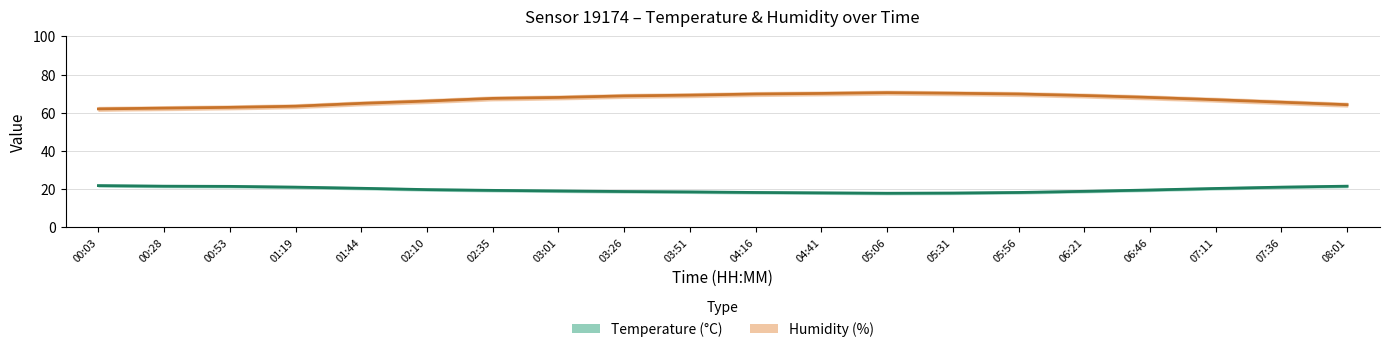

Reading left to right, list all the values displayed in this chart.

humidity: 00:03=62.0	00:28=62.4	00:53=62.8	01:19=63.4	01:44=64.9	02:10=66.1	02:35=67.5	03:01=68.0	03:26=68.8	03:51=69.2	04:16=69.8	04:41=70.1	05:06=70.5	05:31=70.2	05:56=69.8	06:21=69.0	06:46=68.0	07:11=66.8	07:36=65.5	08:01=64.2
temperature: 00:03=21.8	00:28=21.5	00:53=21.4	01:19=21.0	01:44=20.4	02:10=19.7	02:35=19.3	03:01=19.0	03:26=18.7	03:51=18.5	04:16=18.2	04:41=18.0	05:06=17.8	05:31=17.9	05:56=18.2	06:21=18.8	06:46=19.5	07:11=20.3	07:36=21.0	08:01=21.5